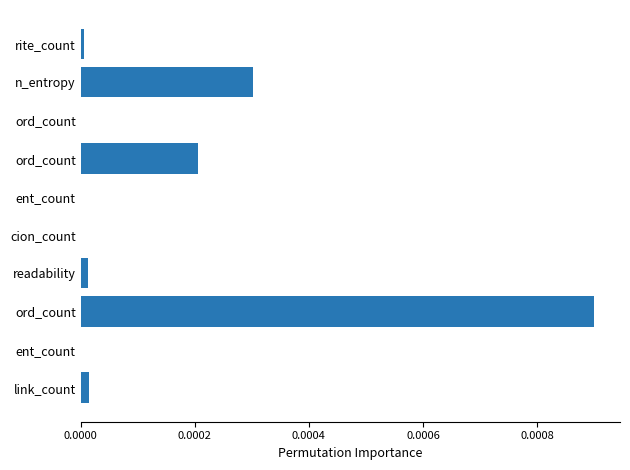

Are the bars horizontal?

Yes